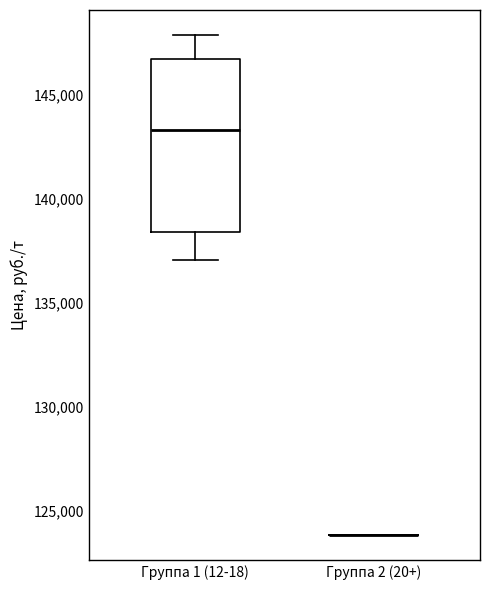

Reading left to right, read every box against the y-axis: the position of its median line, the range the box covers, and the ends of its whiskers. The values are not printed on the chart, so give them approximately, as read against the axis.

Группа 1 (12-18): median 143500, box 138500 to 146500, whiskers 137000 to 148000
Группа 2 (20+): box collapsed to a line at 124000, whiskers 124000 to 124000